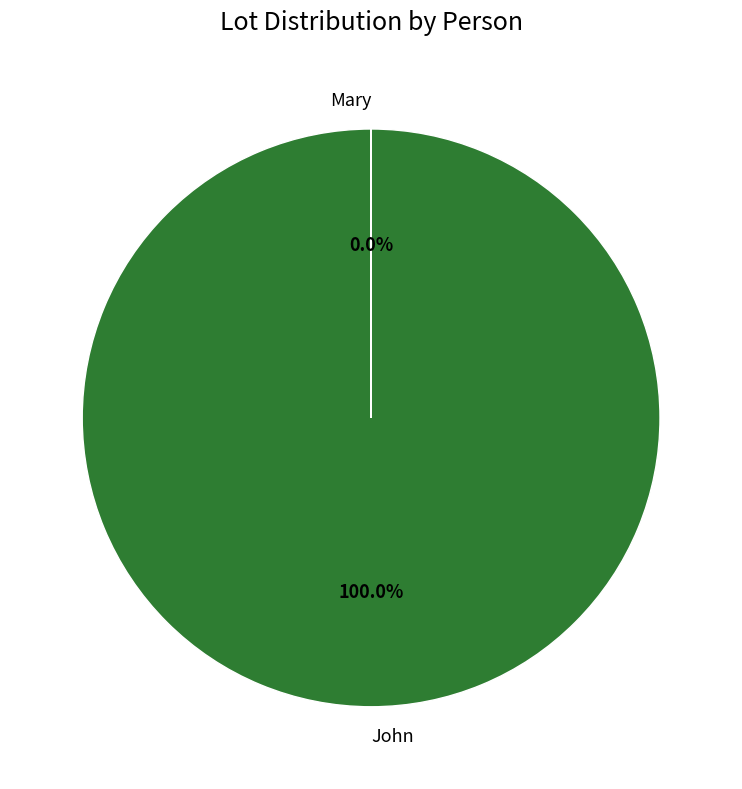

Does John represent more than half of the total?

Yes